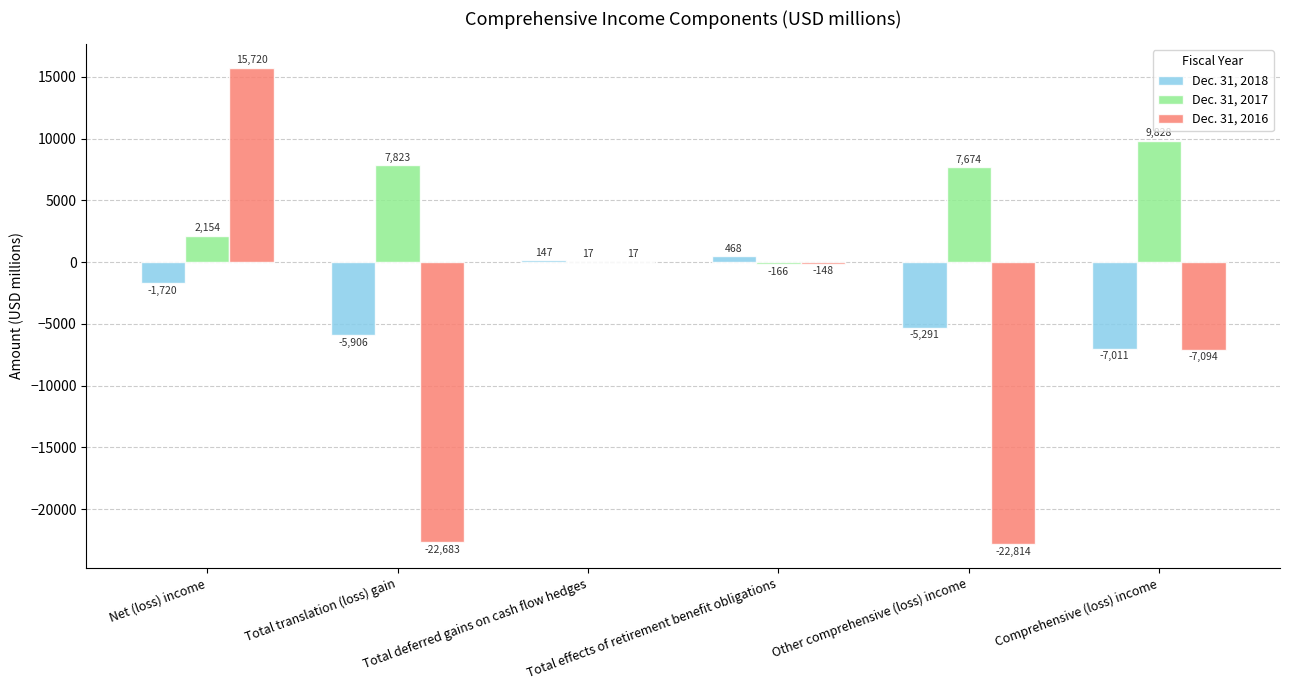

At which label does Dec. 31, 2018 first exceed -1720?

Total deferred gains on cash flow hedges